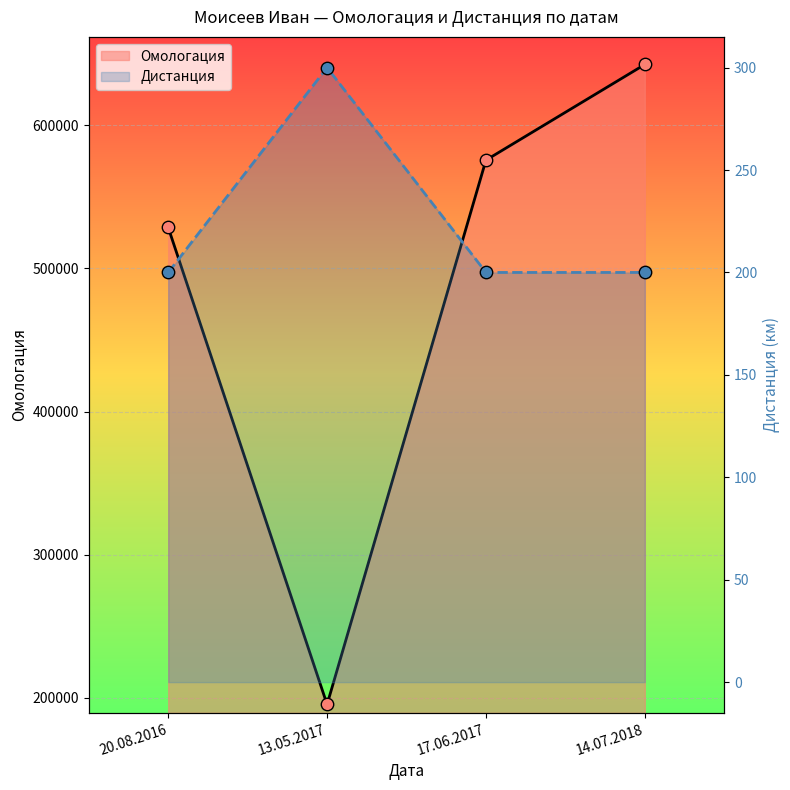

At which category is the sum across all series the highest?

14.07.2018